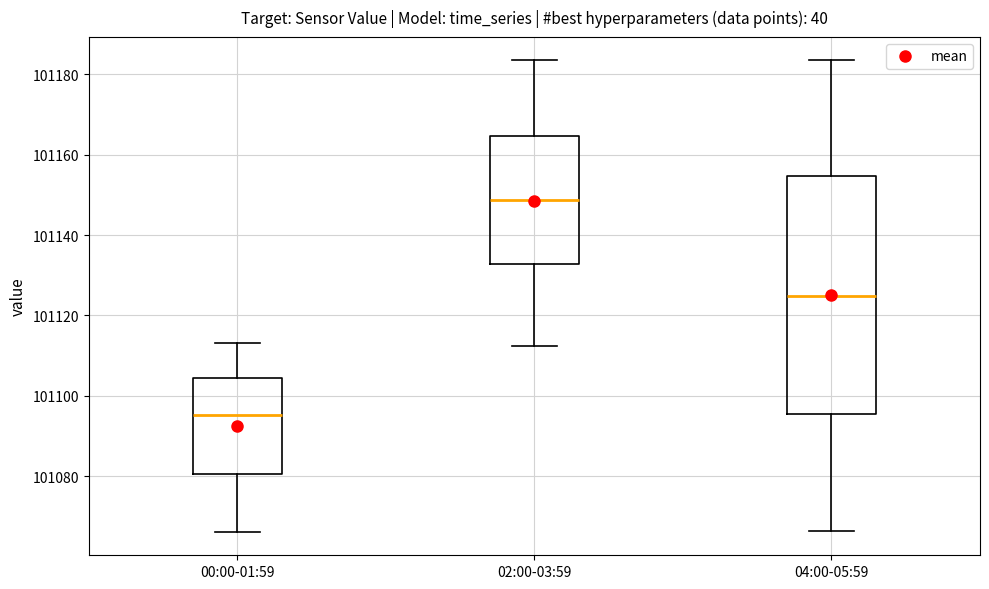

Where is the lower edge of the box for 02:00-03:59 on the y-axis? The values are not printed on the chart, so give them approximately, as read against the axis.

101132